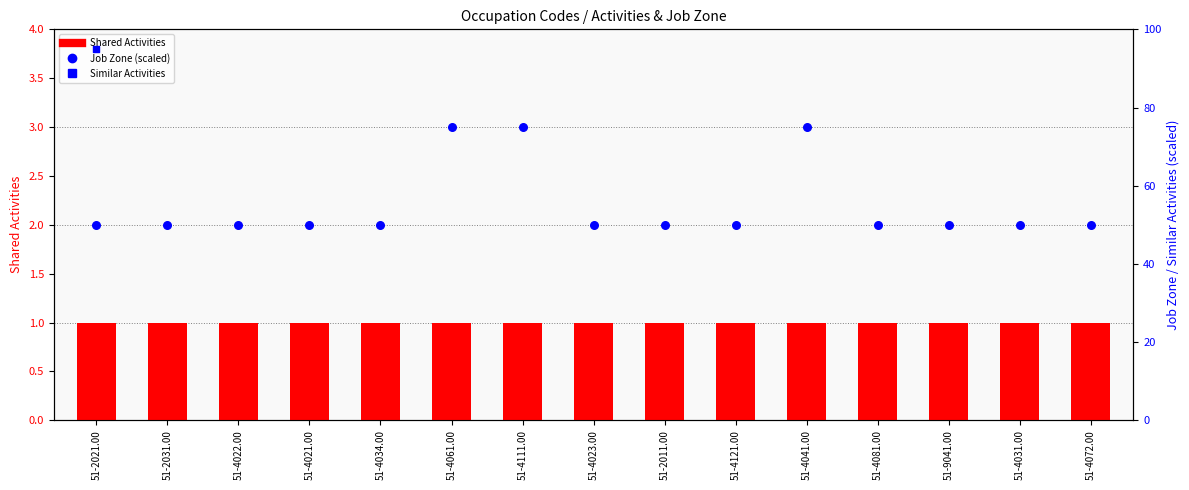

Which series has the widest spread of Y values?

Job Zone (scaled)